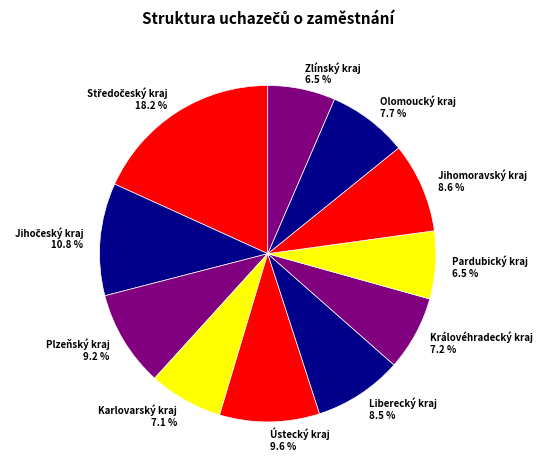

How many segments does this pie chart have?

11